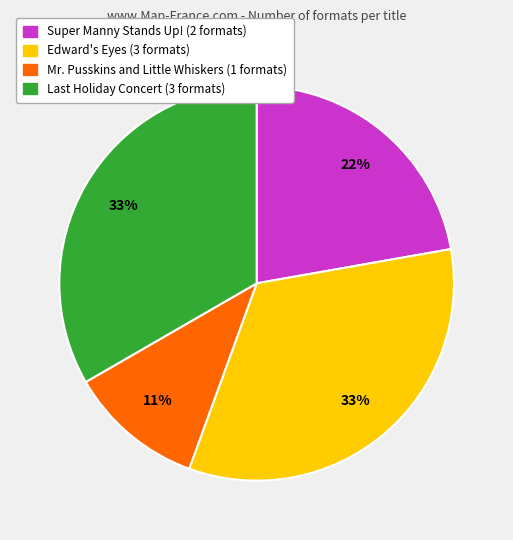

Combined, do Super Manny Stands Up! and Edward's Eyes account for over 50%?

Yes